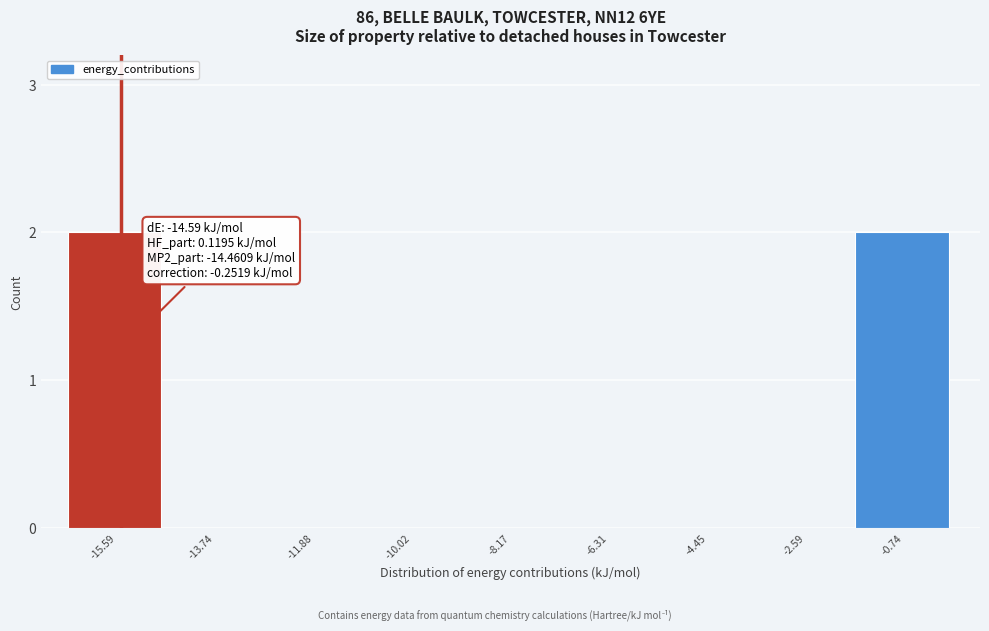

Reading right to left, what are all the values shown in this chart?

-0.74=2	-2.59=0	-4.45=0	-6.31=0	-8.17=0	-10.02=0	-11.88=0	-13.74=0	-15.59=2